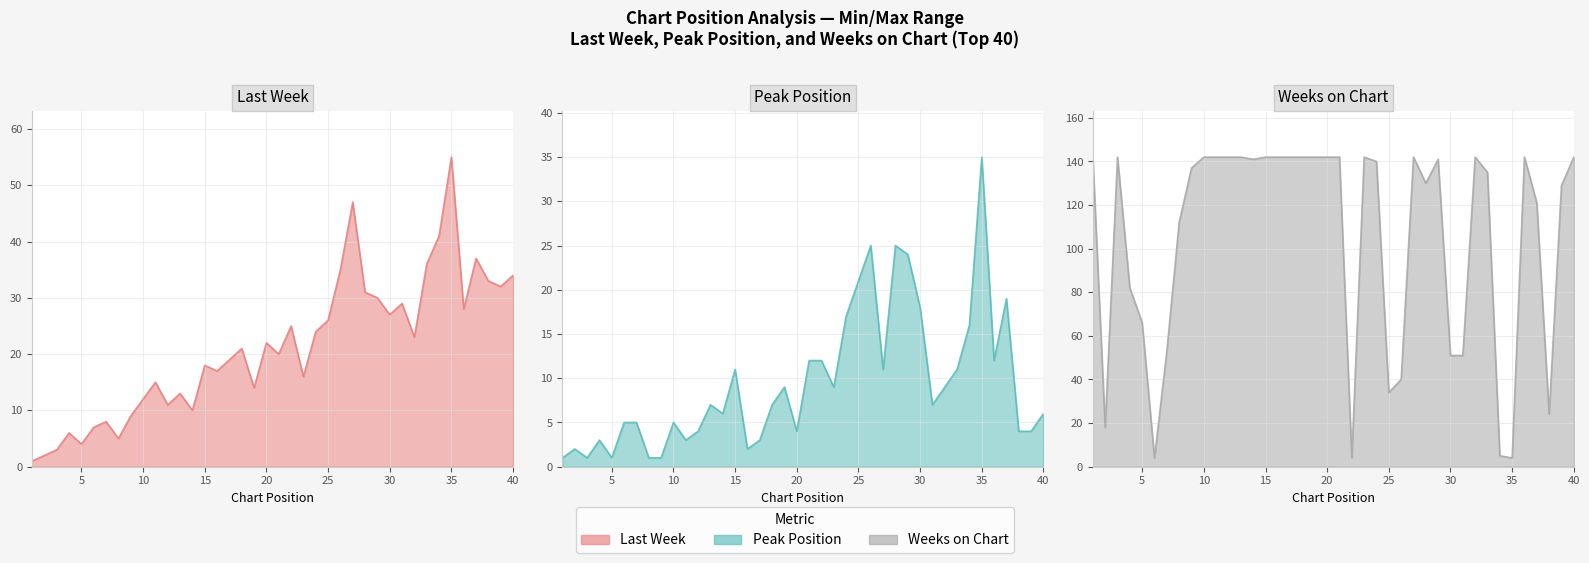

What is the total value across all series at 31?

87